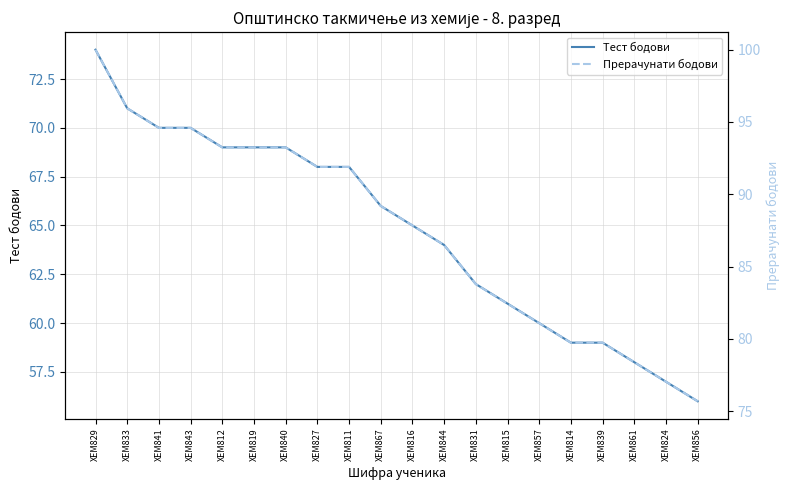

True or false: Тест бодови and Прерачунати бодови intersect in this chart.

False